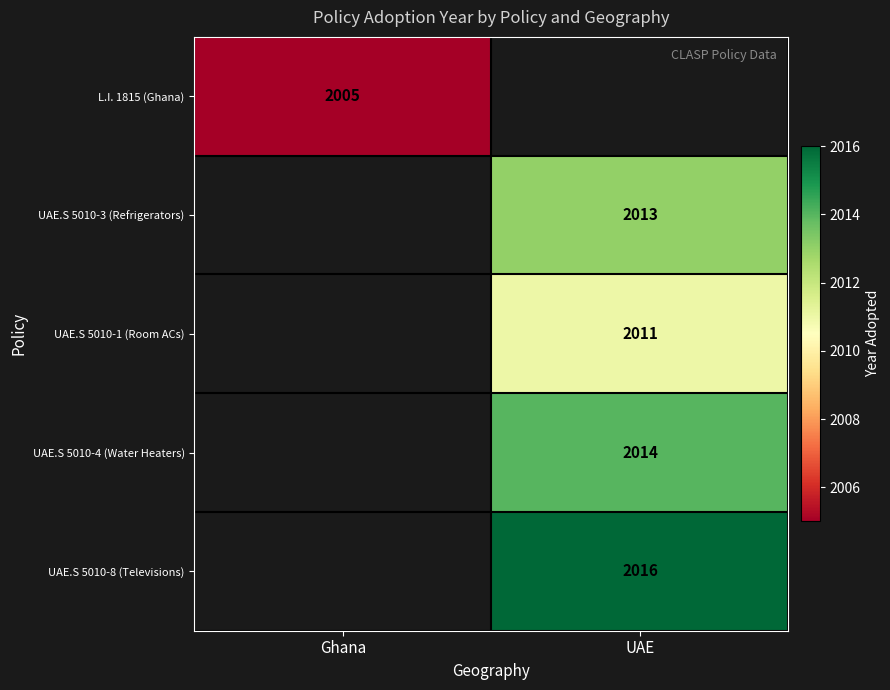

The UAE.S 5010-3 (Refrigerators) series shows 2013 at UAE. True or false?

True